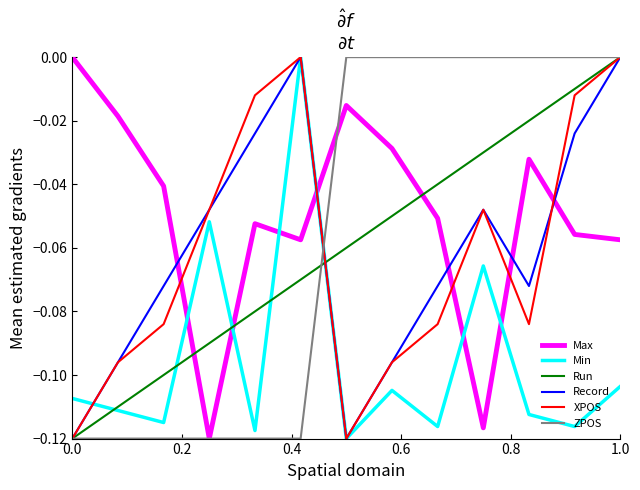

Which series has the largest total across all categories?

Max